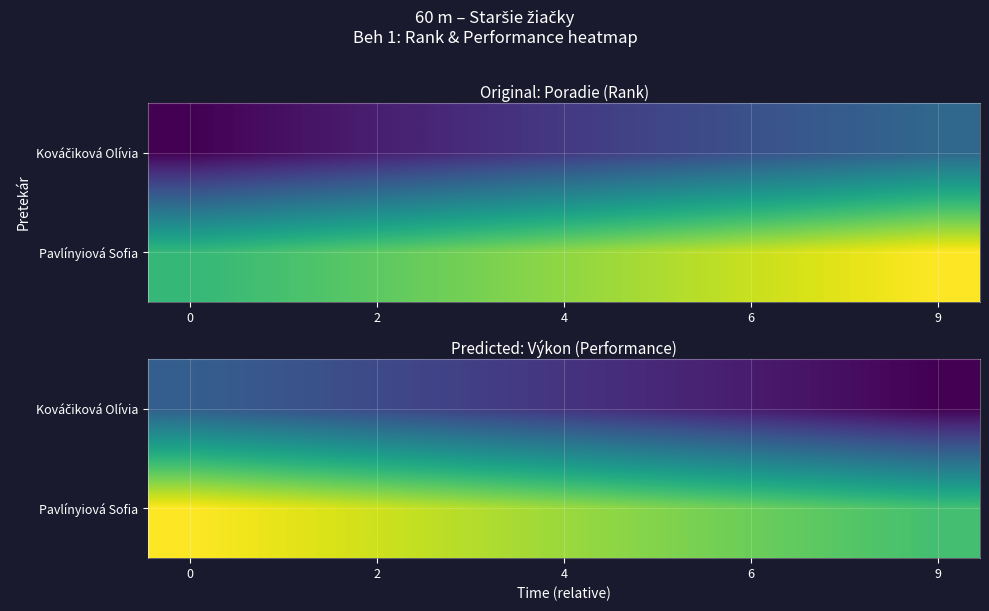

List the series in order of their overall mean, lowest first.

Kováčiková Olívia, Pavlínyiová Sofia